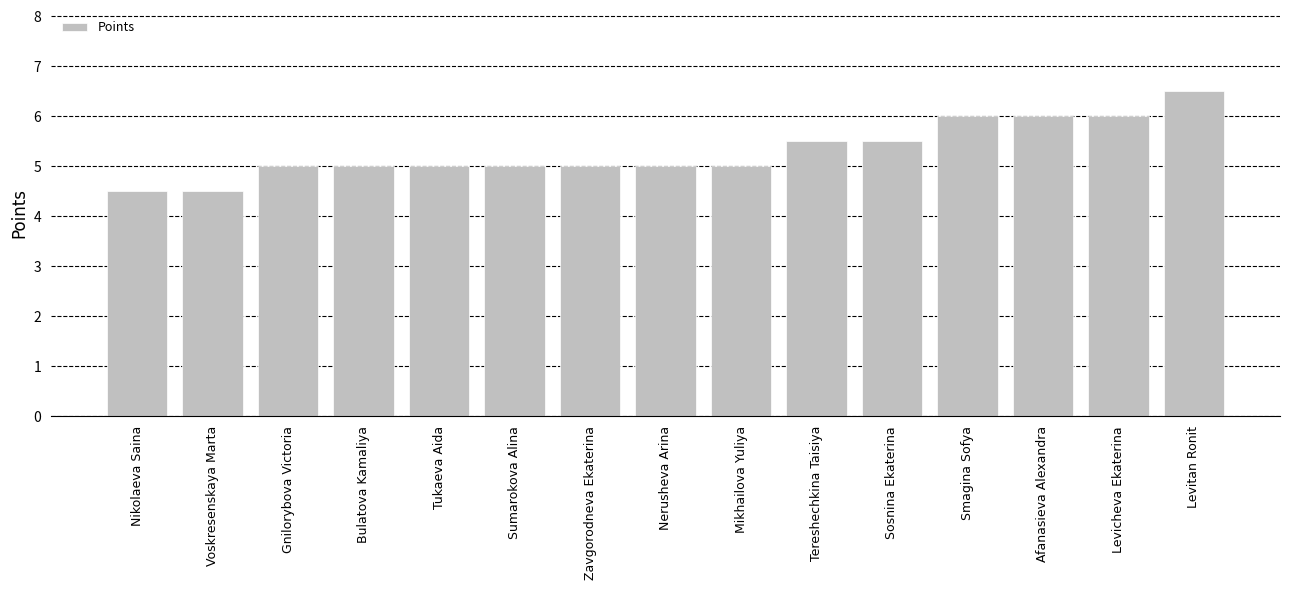

What is the sum of the values at Gnilorybova Victoria and Mikhailova Yuliya?

10.0